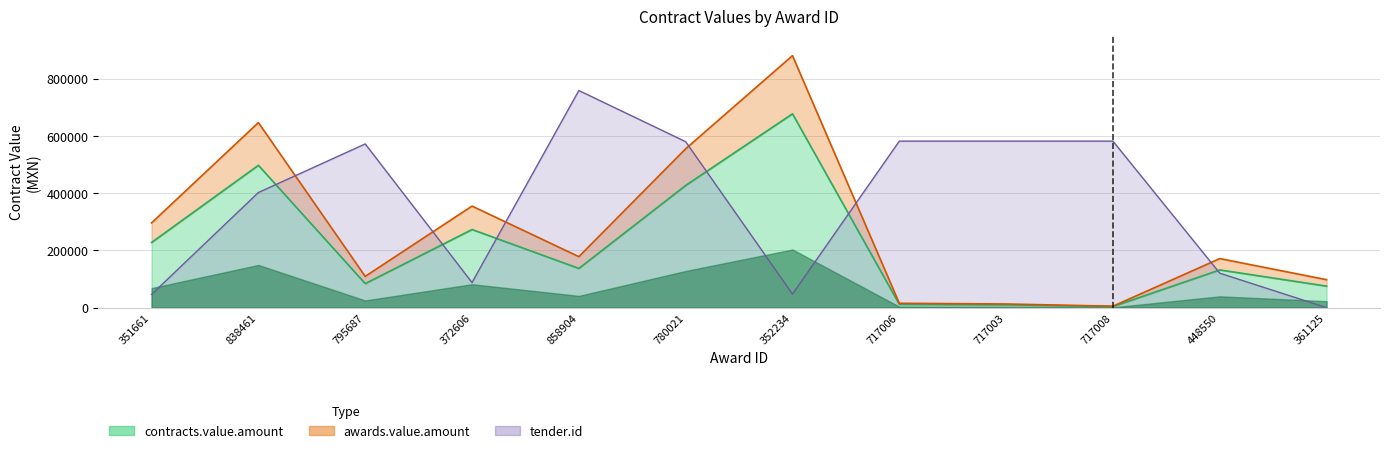

What are all the series names shown in the legend?

contracts.value.amount, awards.value.amount, tender.id